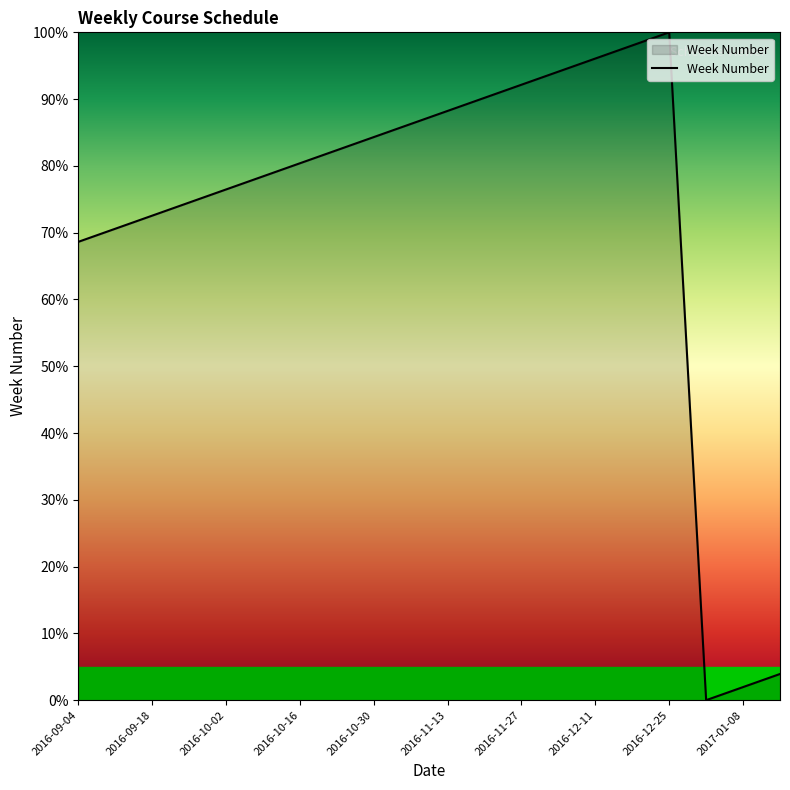

Reading left to right, extract all data points from this chart.

68.6	70.6	72.5	74.5	76.5	78.4	80.4	82.4	84.3	86.3	88.2	90.2	92.2	94.1	96.1	98.0	100.0	0.0	2.0	3.9